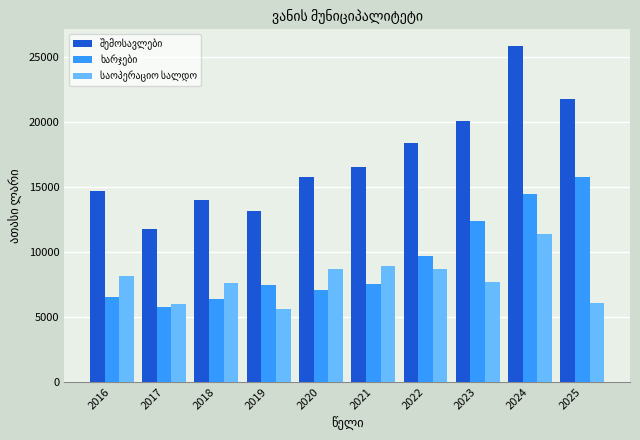

At which category is the sum across all series the highest?

2024